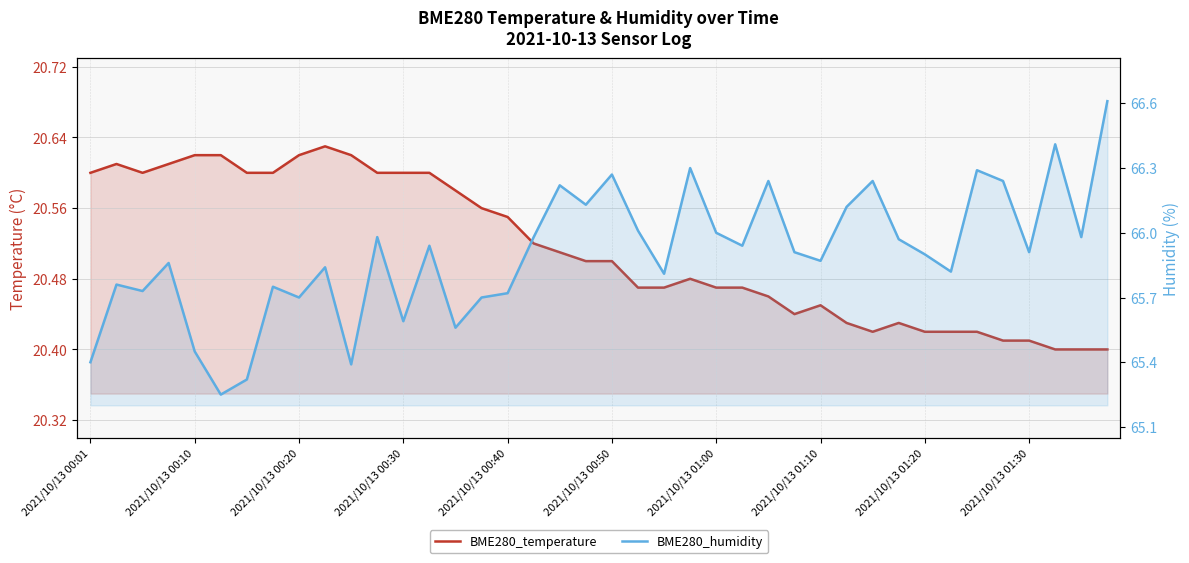

What is the smallest value displayed?

20.4